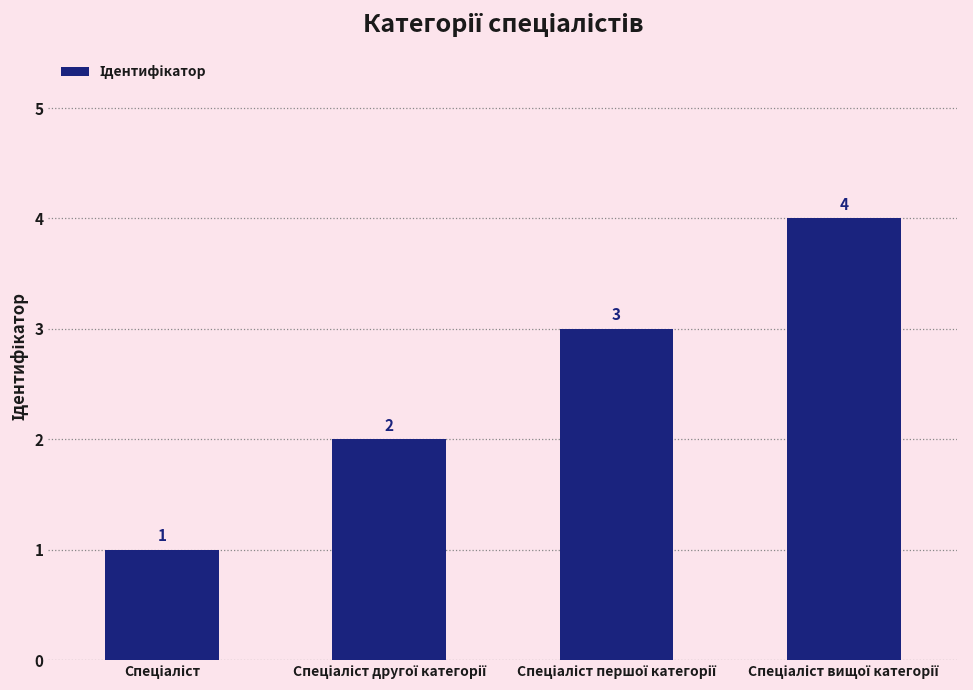

Count the values in the range 2 to 4.

3